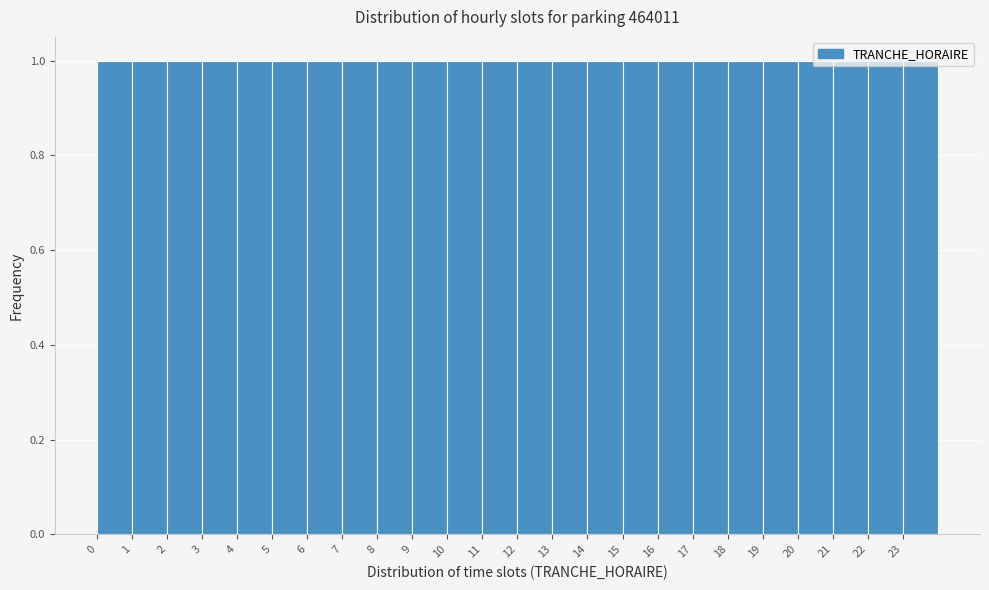

Reading left to right, list every bar in this chart as the range it spans on the x-axis followed by its height. The values are not printed on the chart, so give them approximately, as read against the axis.

0 to 1: 1
1 to 2: 1
2 to 3: 1
3 to 4: 1
4 to 5: 1
5 to 6: 1
6 to 7: 1
7 to 8: 1
8 to 9: 1
9 to 10: 1
10 to 11: 1
11 to 12: 1
12 to 13: 1
13 to 14: 1
14 to 15: 1
15 to 16: 1
16 to 17: 1
17 to 18: 1
18 to 19: 1
19 to 20: 1
20 to 21: 1
21 to 22: 1
22 to 23: 1
23 to 24: 1